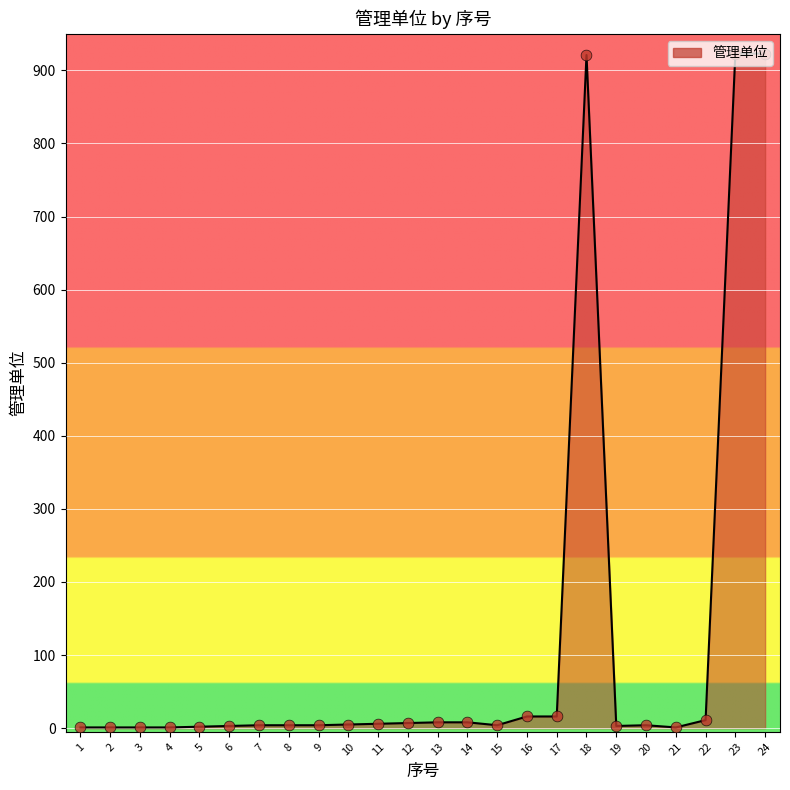

Is this an area chart (filled region under the line)?

Yes